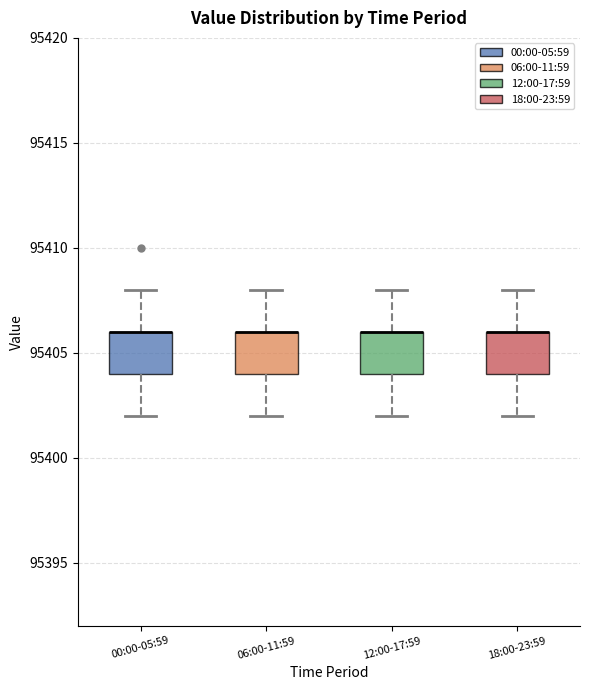

Reading left to right, read every box against the y-axis: the position of its median line, the range the box covers, and the ends of its whiskers. The values are not printed on the chart, so give them approximately, as read against the axis.

00:00-05:59: median 95406 (drawn on the box's upper edge), box 95404 to 95406, whiskers 95402 to 95408
06:00-11:59: median 95406 (drawn on the box's upper edge), box 95404 to 95406, whiskers 95402 to 95408
12:00-17:59: median 95406 (drawn on the box's upper edge), box 95404 to 95406, whiskers 95402 to 95408
18:00-23:59: median 95406 (drawn on the box's upper edge), box 95404 to 95406, whiskers 95402 to 95408